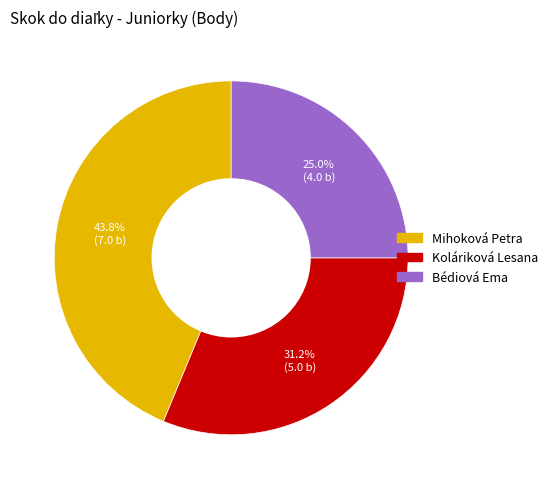

What percentage is the Koláriková Lesana slice, to the nearest percent?

31%